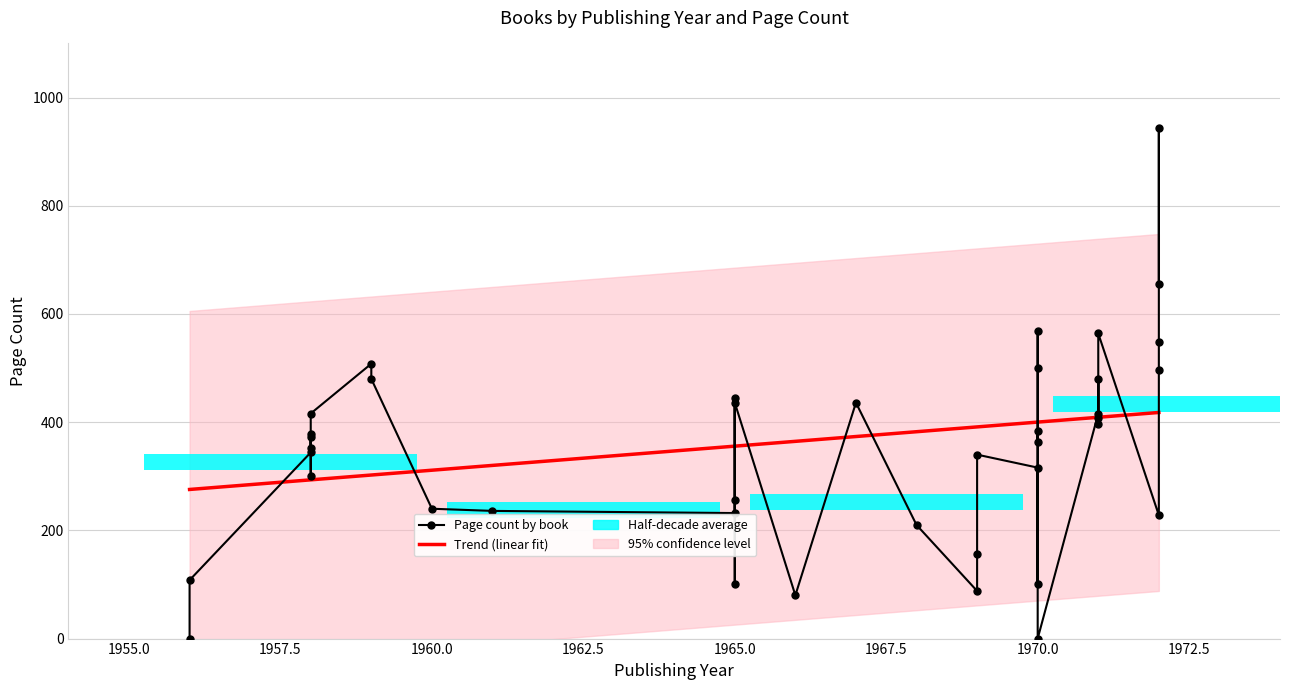

The value at 1958 is 372. True or false?

True